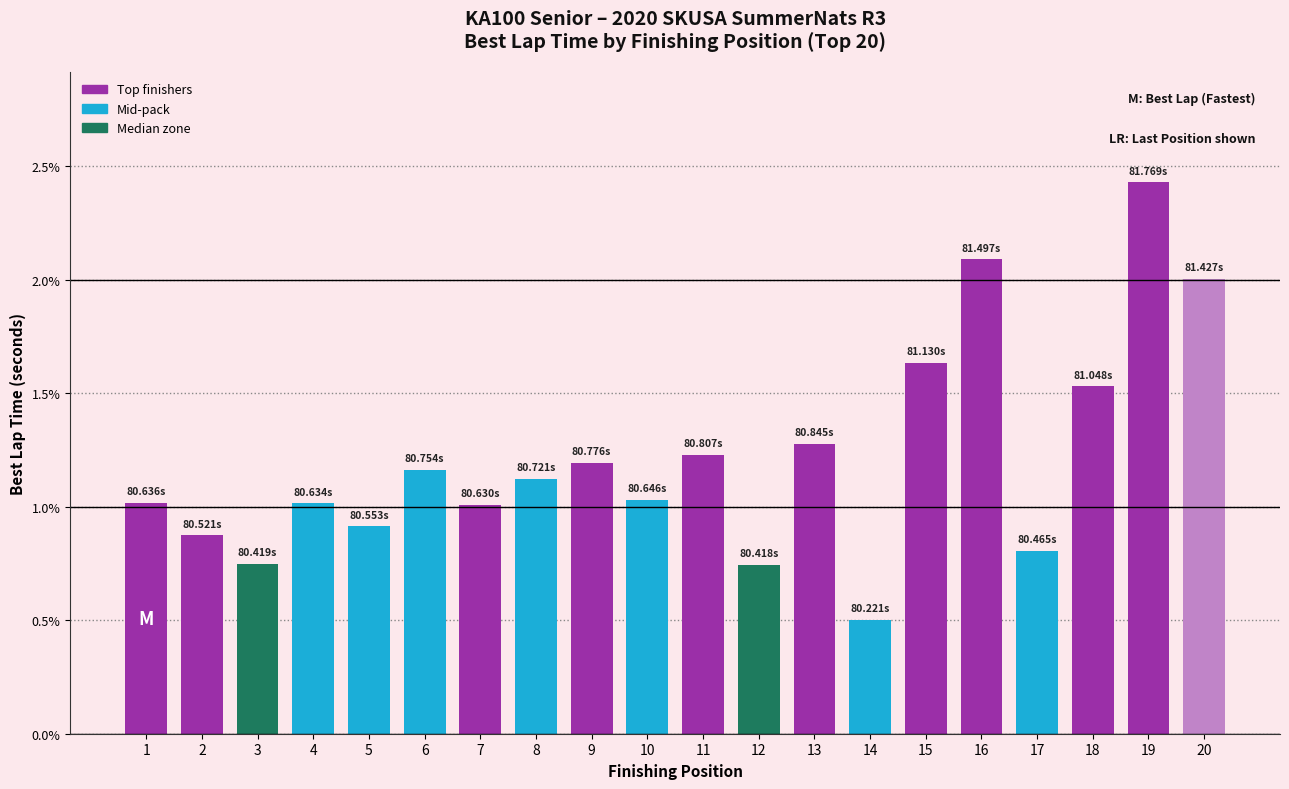

What is the change in value from 4 to 13?

+0.3